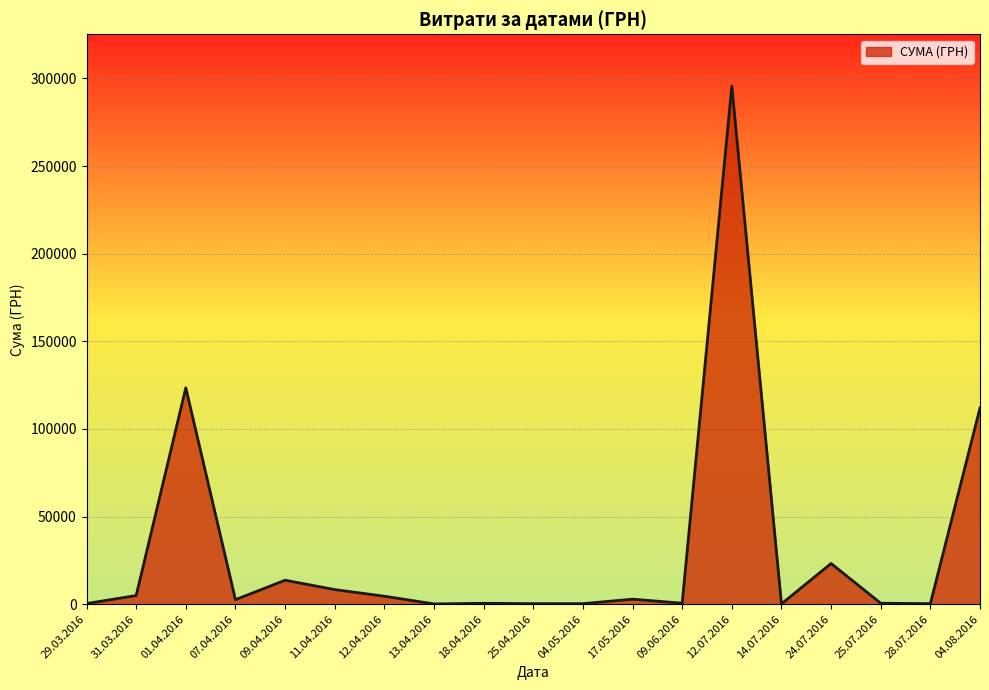

What is the maximum value shown in the chart?

295638.6